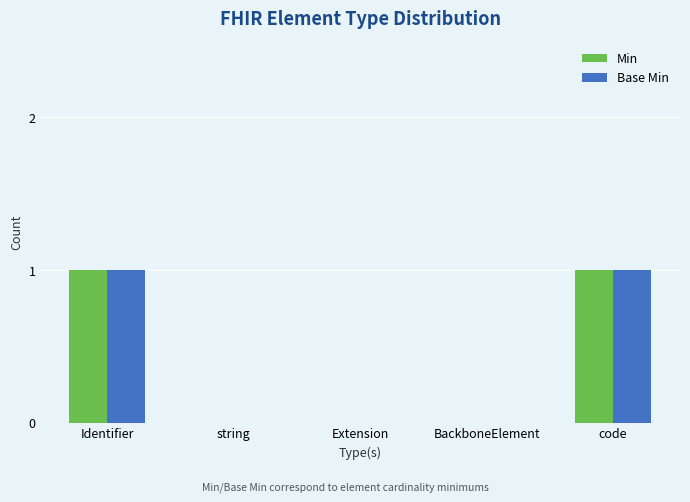

Reading left to right, list all the values displayed in this chart.

Min: Identifier=1	string=0	Extension=0	BackboneElement=0	code=1
Base Min: Identifier=1	string=0	Extension=0	BackboneElement=0	code=1